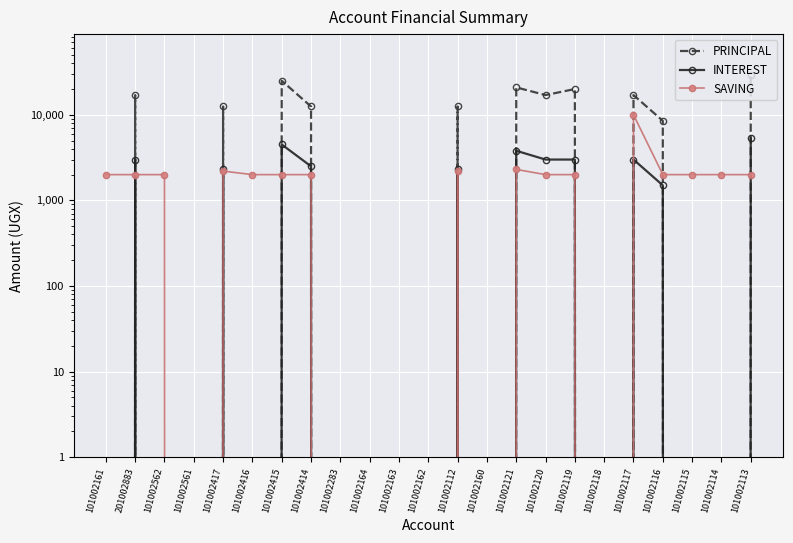

True or false: SAVING and PRINCIPAL intersect in this chart.

True